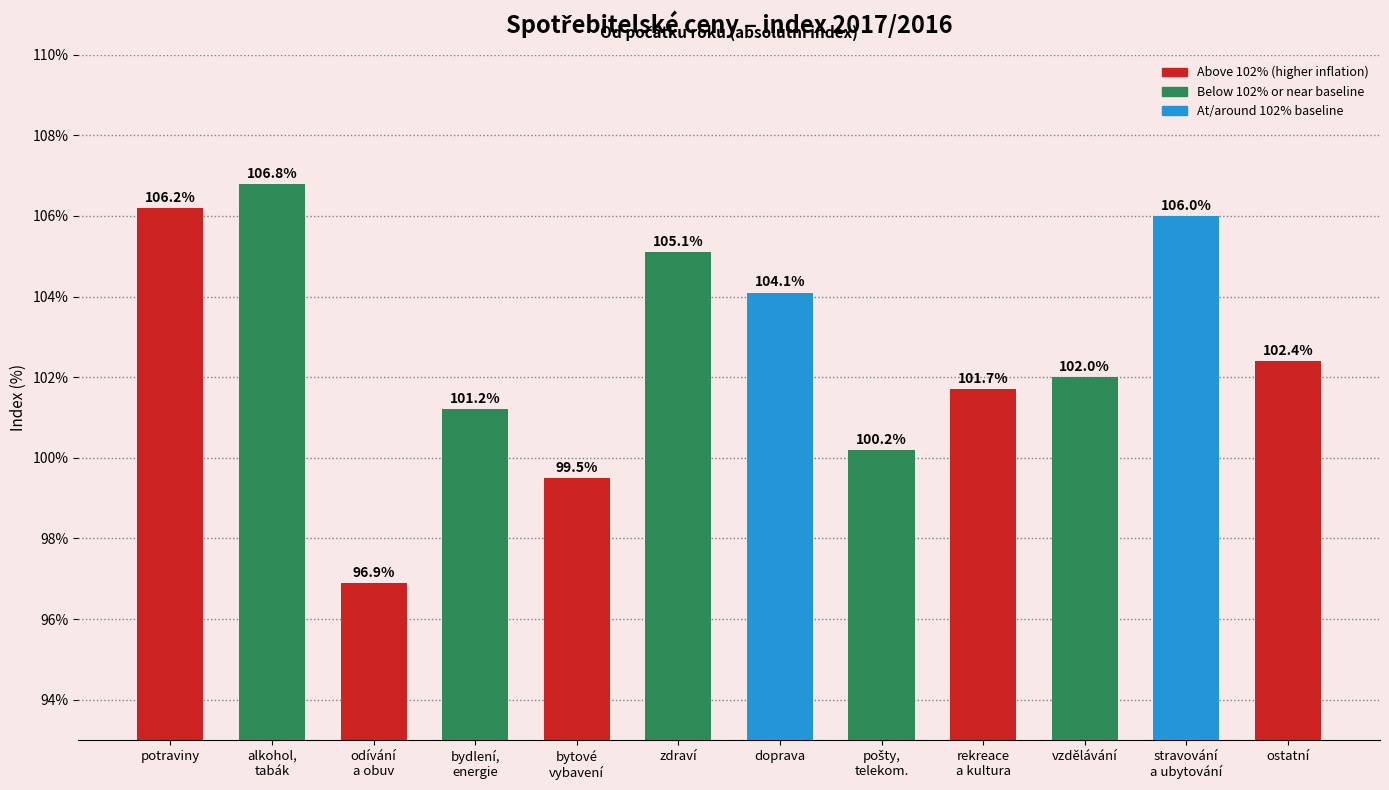

What is the smallest value displayed?

96.9